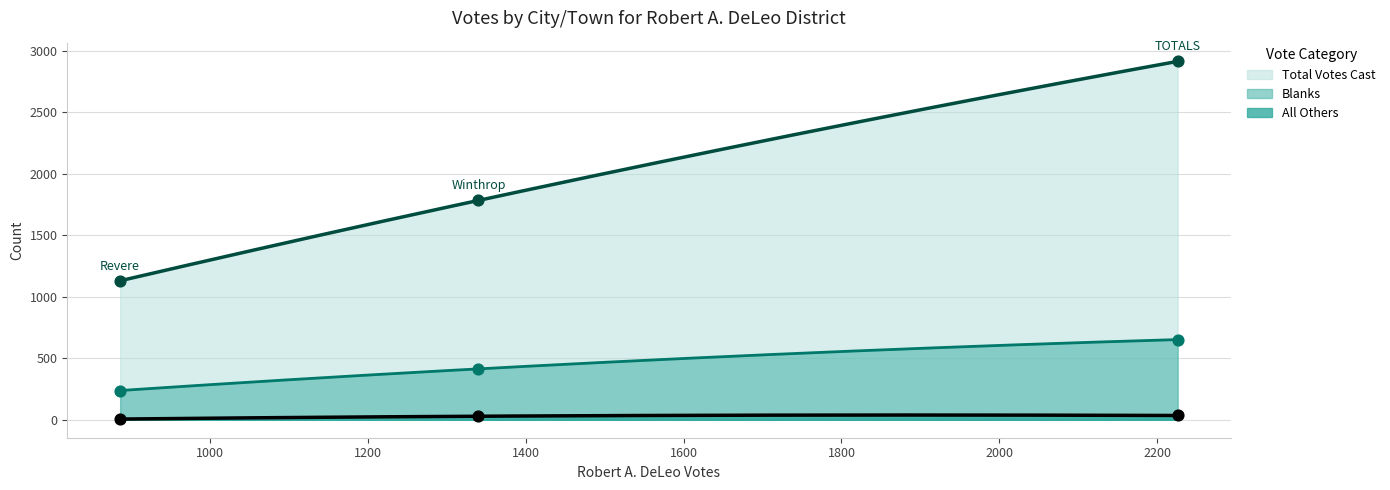

What are all the series names shown in the legend?

All Others, Blanks, Total Votes Cast